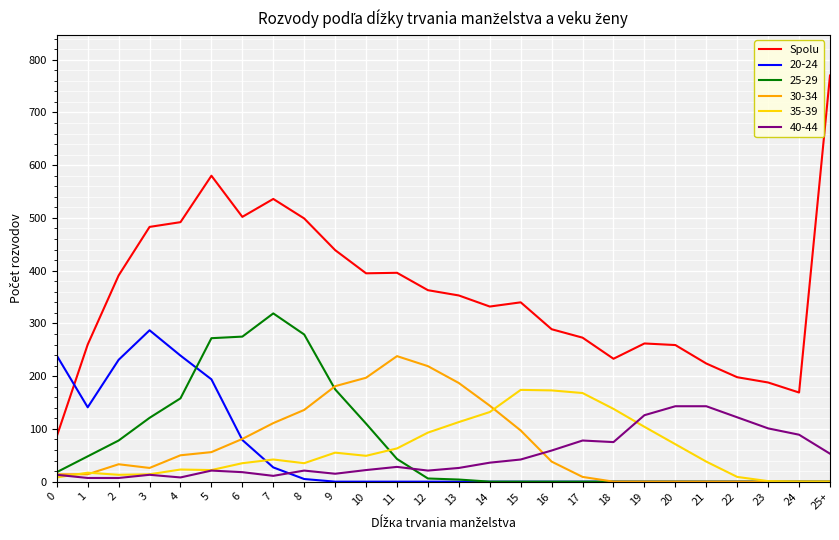

True or false: 25-29 and Spolu cross at least once.

False